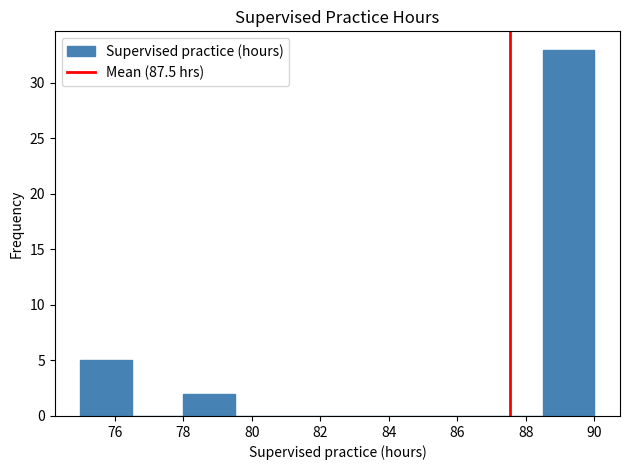

Over which range of the x-axis is the bar tallest?

88.5 to 90.0